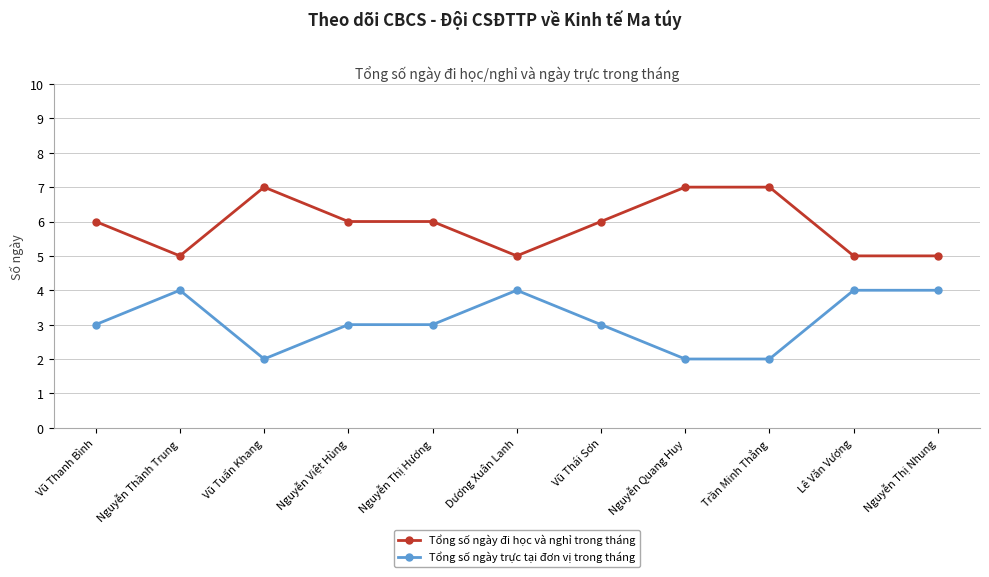

What is the maximum value shown in the chart?

7